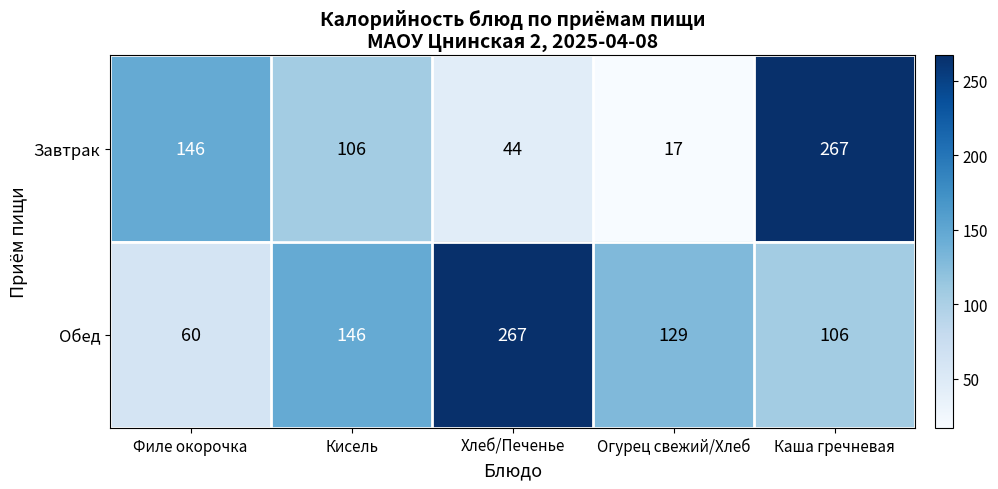

At how many categories does at least one series exceed 195?

2